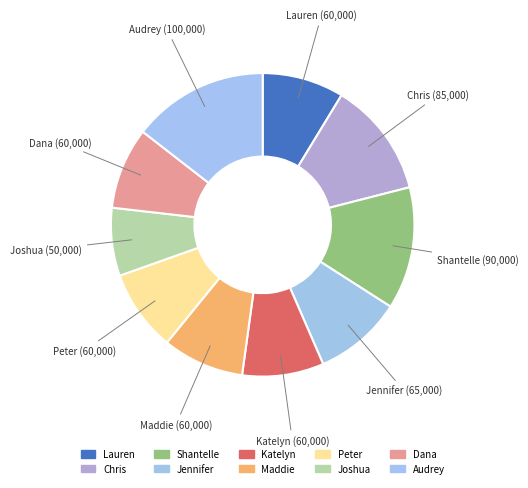

Combined, do Chris and Dana account for over 50%?

No